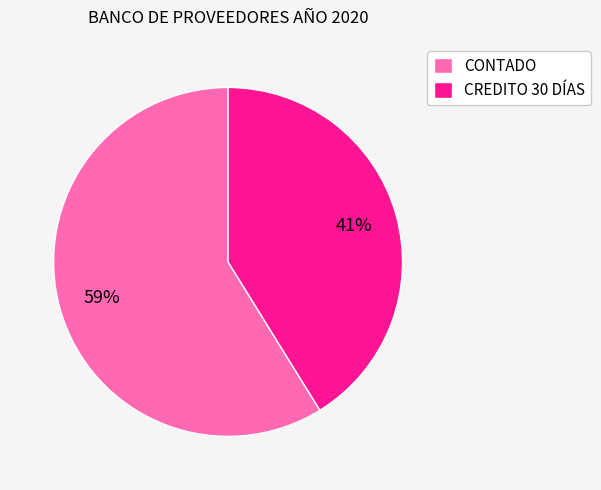

Do CREDITO 30 DÍAS and CONTADO together represent more than half of the pie?

Yes